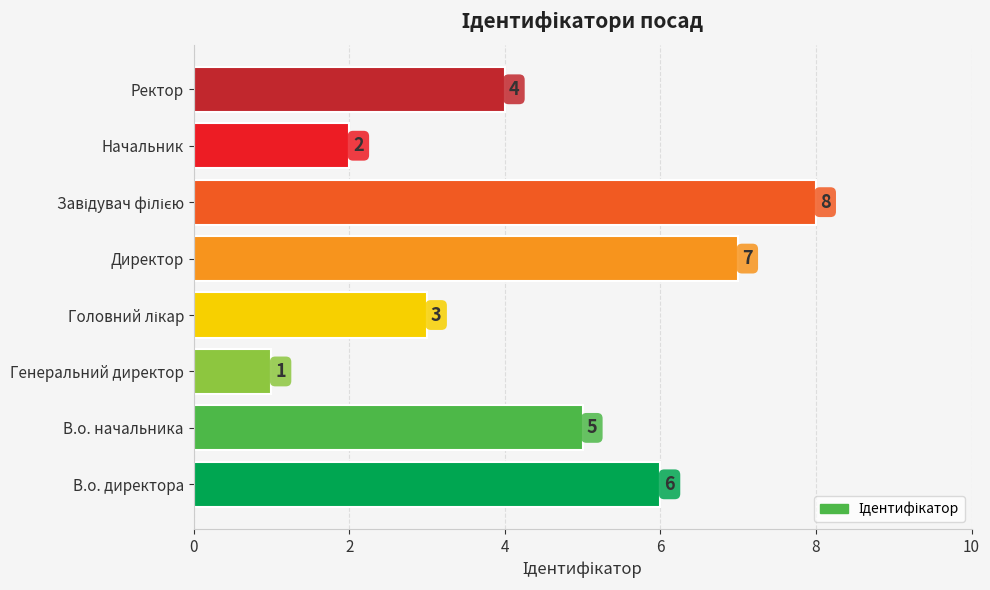

True or false: the data shows 7 at Директор.

True